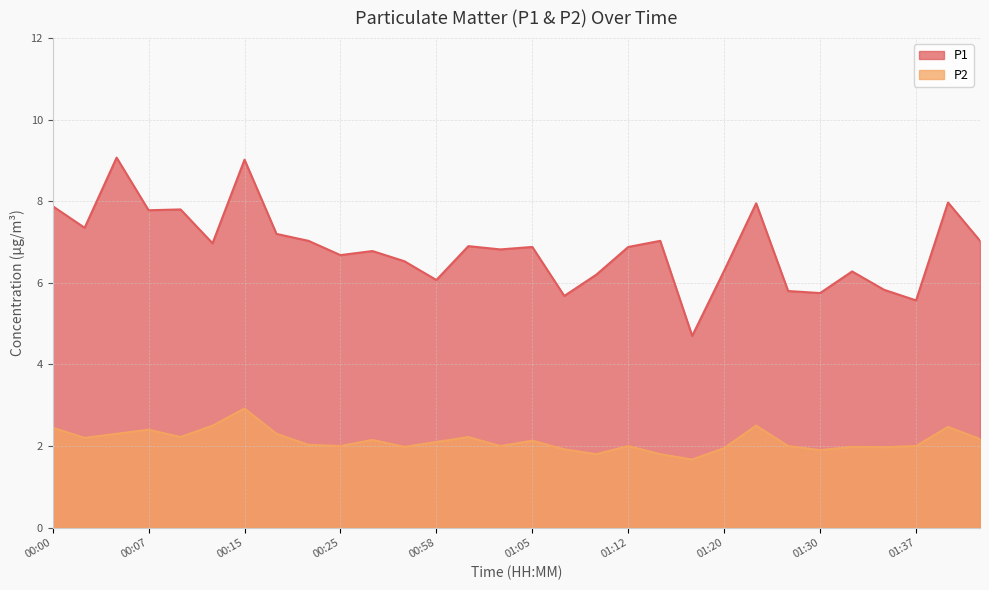

True or false: P1 and P2 intersect in this chart.

False